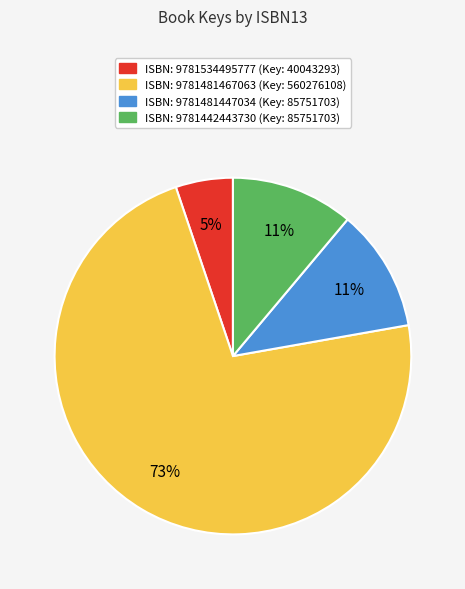

How many segments does this pie chart have?

4